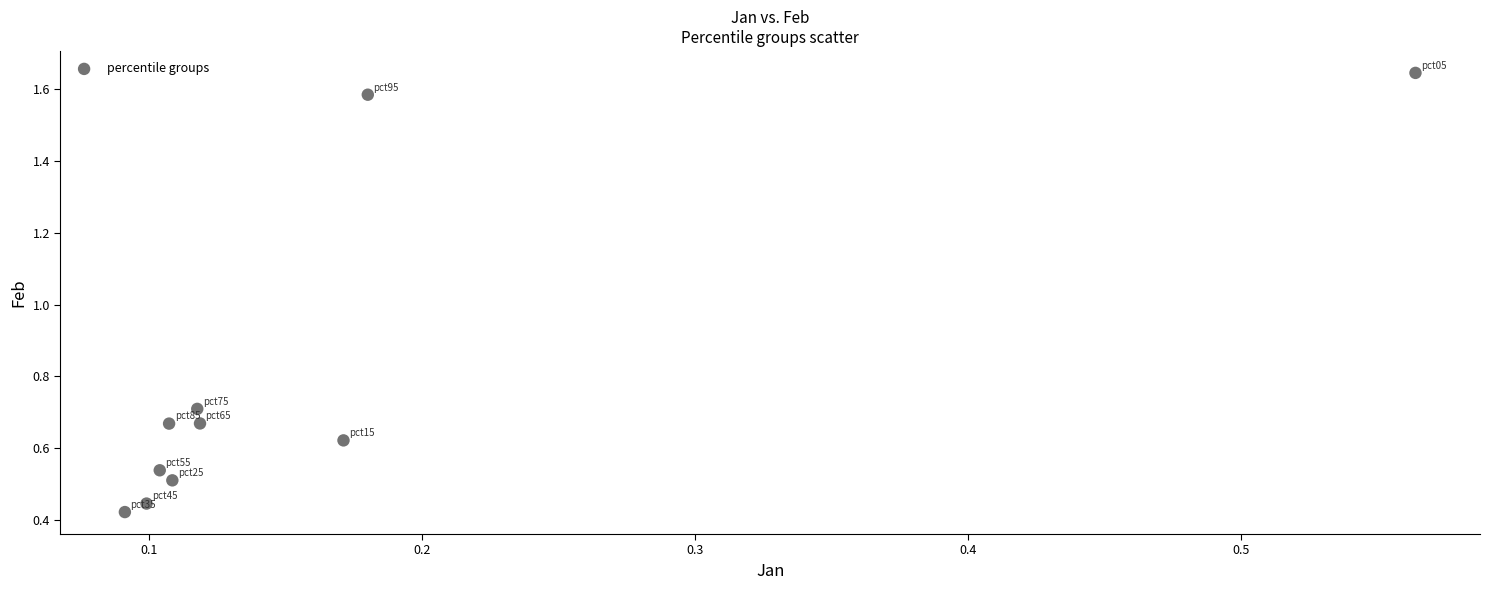

What is the average Y value?

0.8